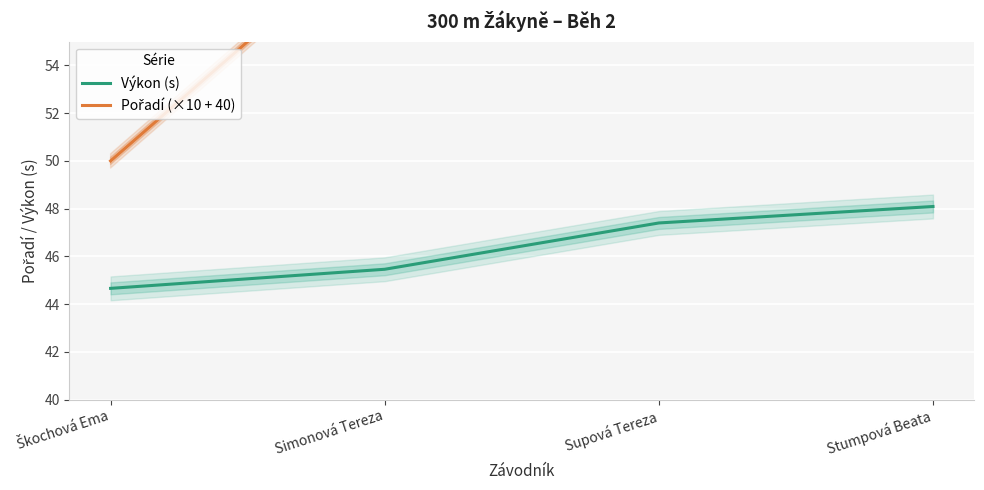

Between Simonová Tereza and Supová Tereza, which series saw the biggest shift?

Pořadí (×10 + 40)